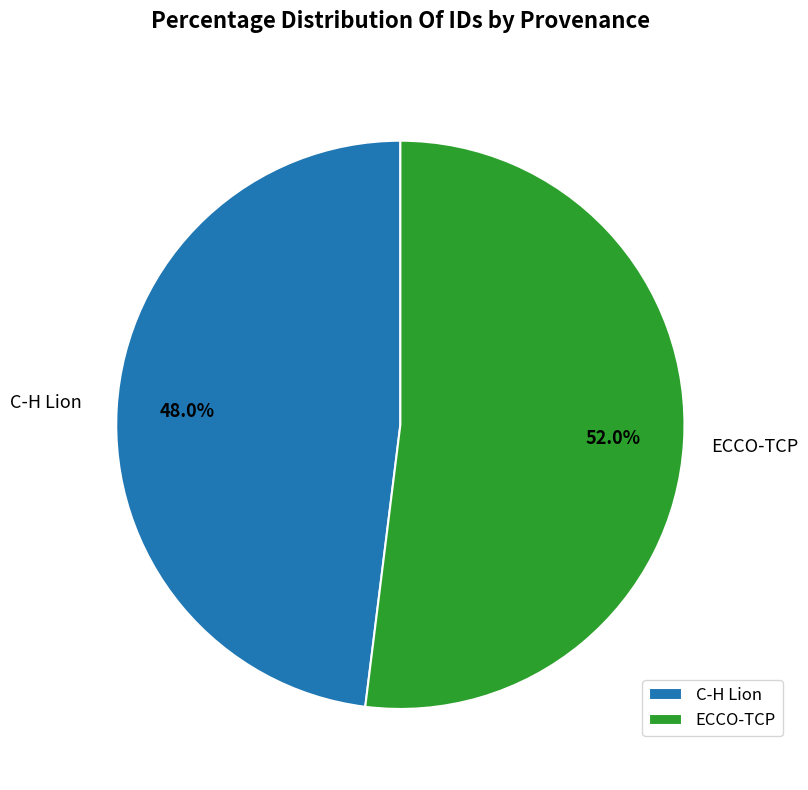

True or false: ECCO-TCP accounts for 41% of the total.

False